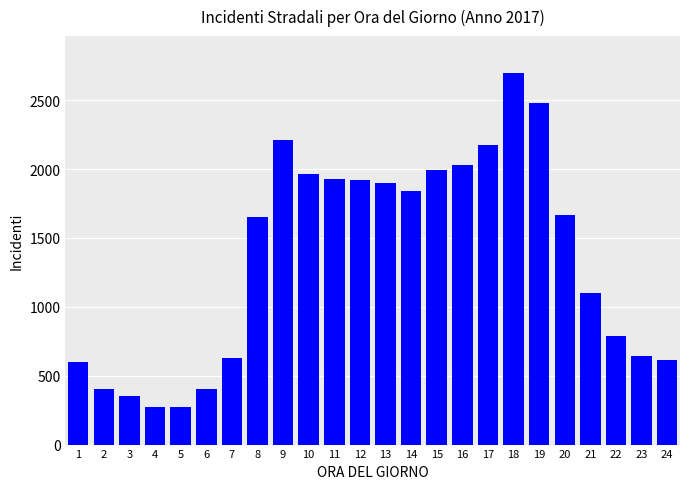

Between 18 and 3, which is larger?

18